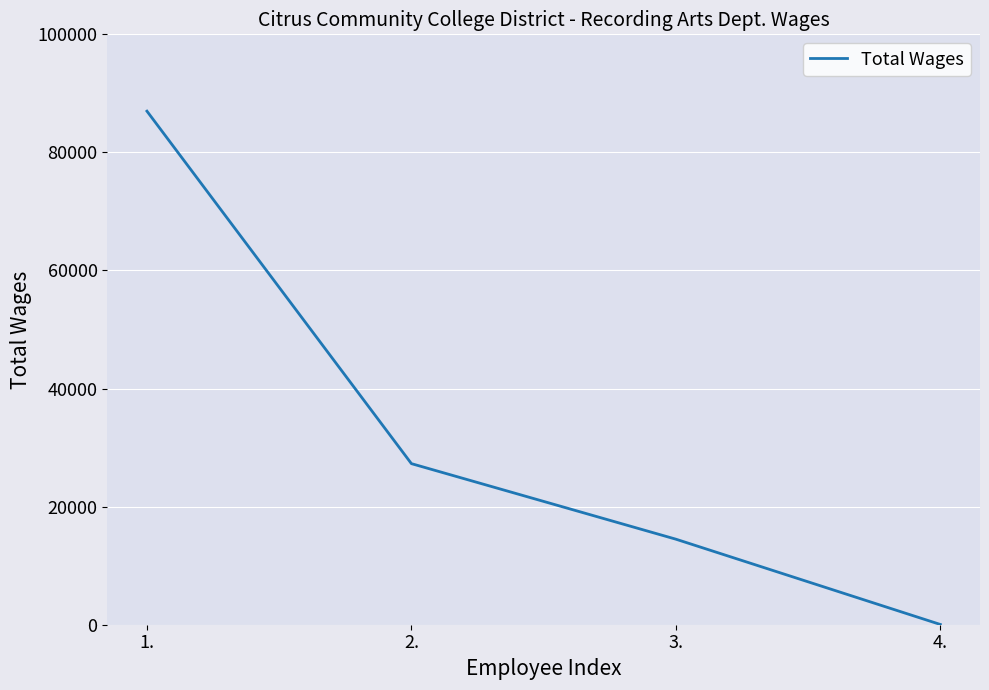

At which category does the chart reach its minimum across all series?

4.